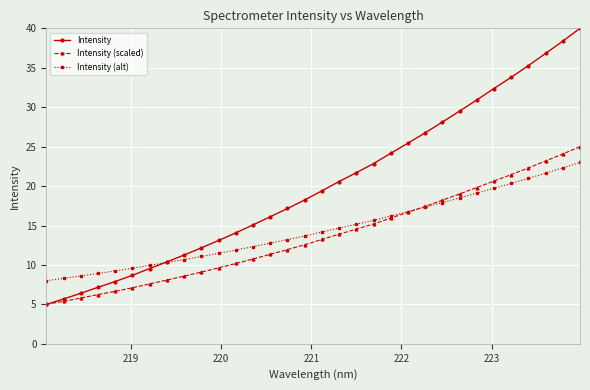

What is the value of the Intensity (alt) point at the 6th from the left?

9.6